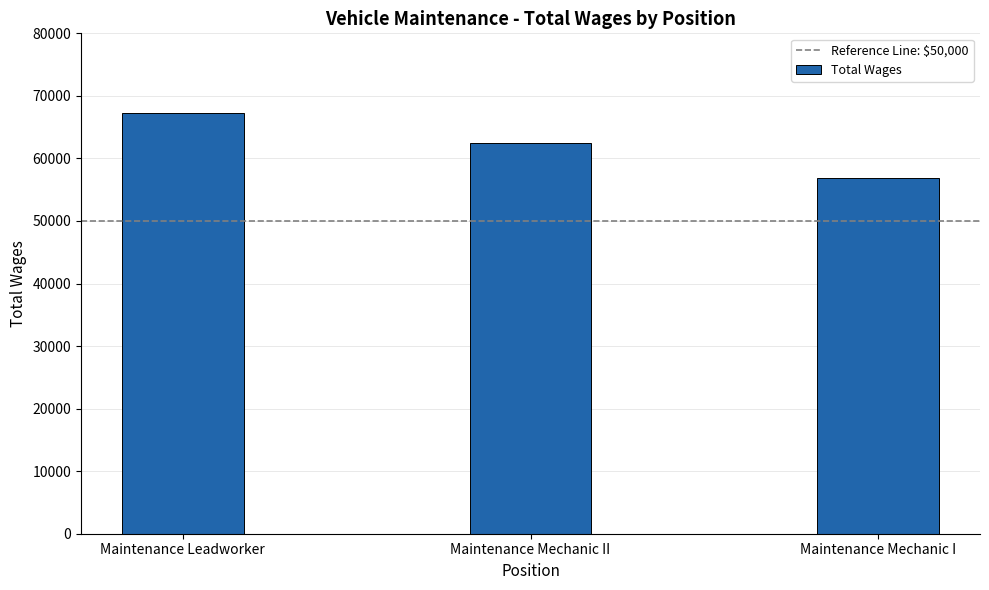

What position from the right is Maintenance Mechanic I?

1